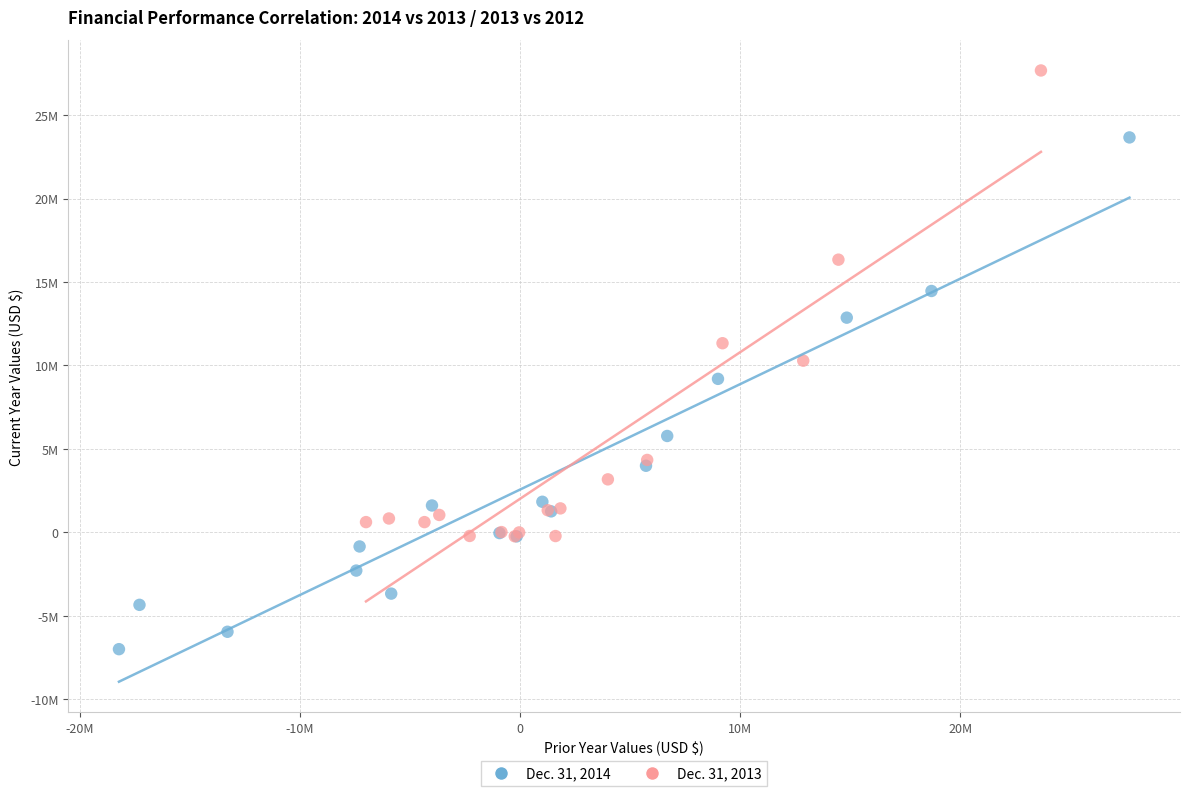

Which series has the widest spread of Y values?

Dec. 31, 2014